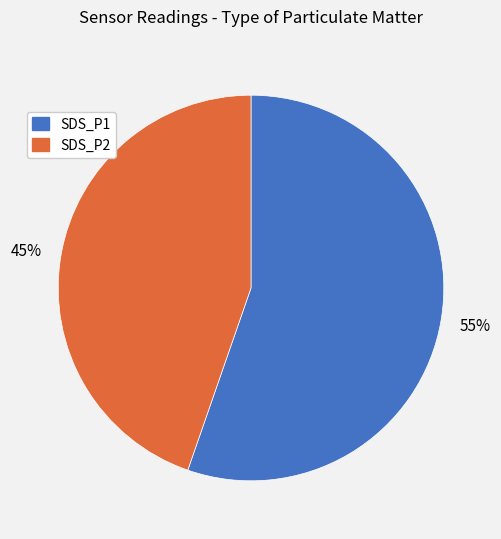

How many segments does this pie chart have?

2